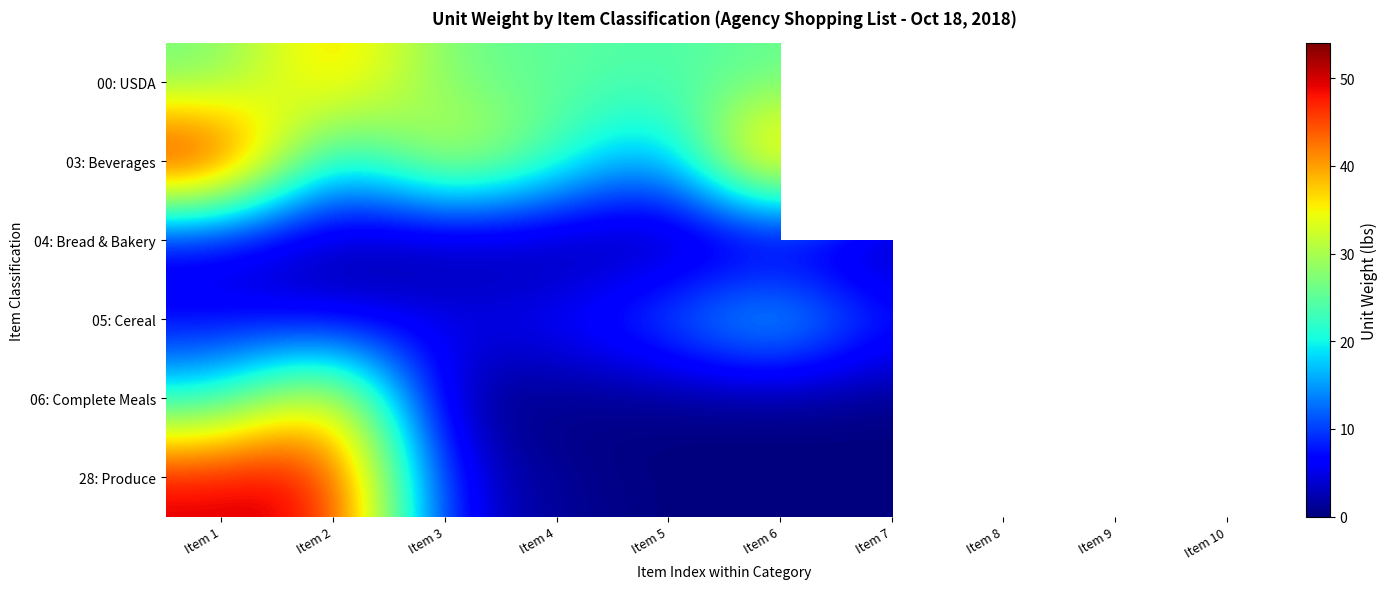

What is the total value across all series at Item 2?

150.0